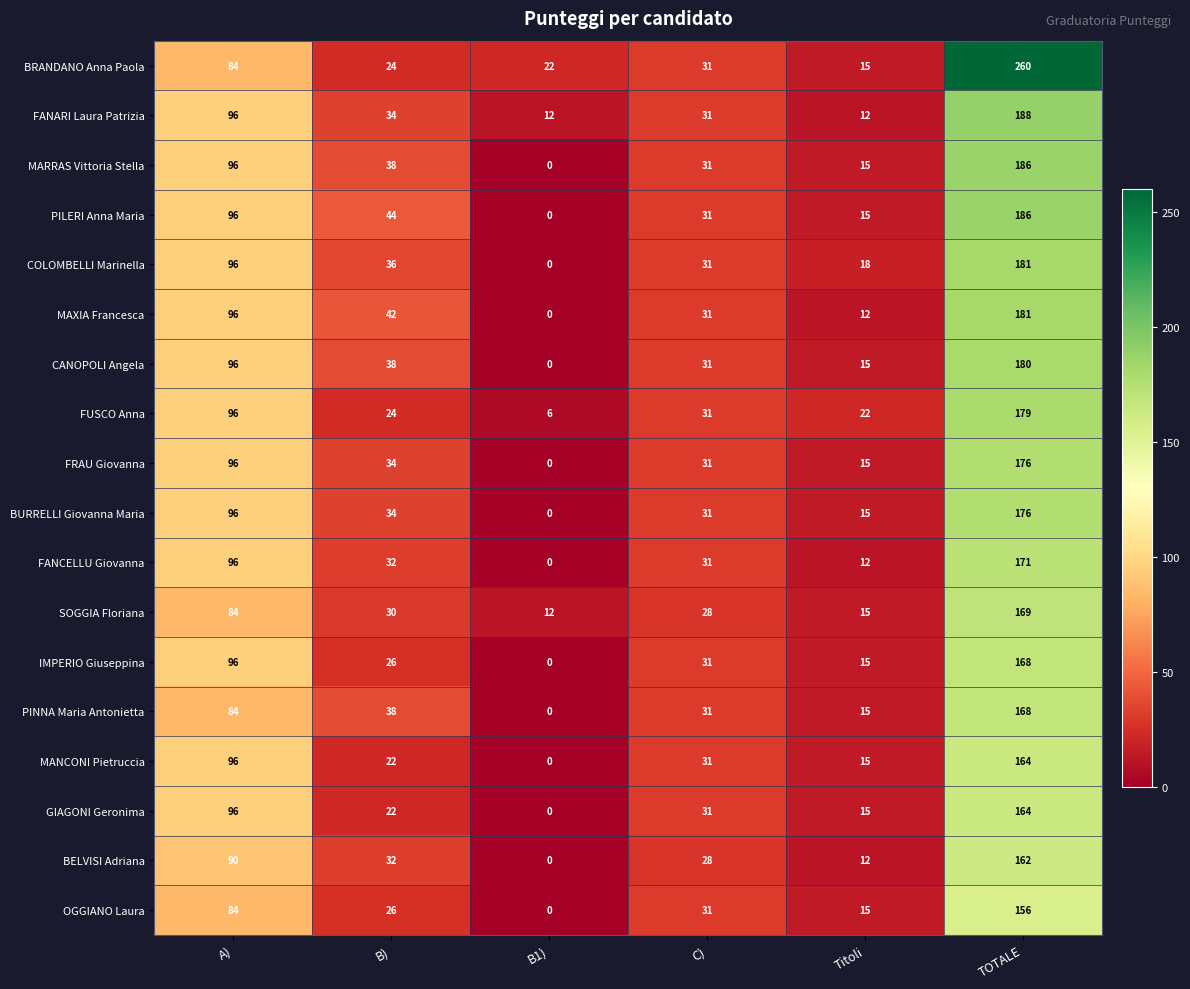

Count the number of data series in this chart.

18